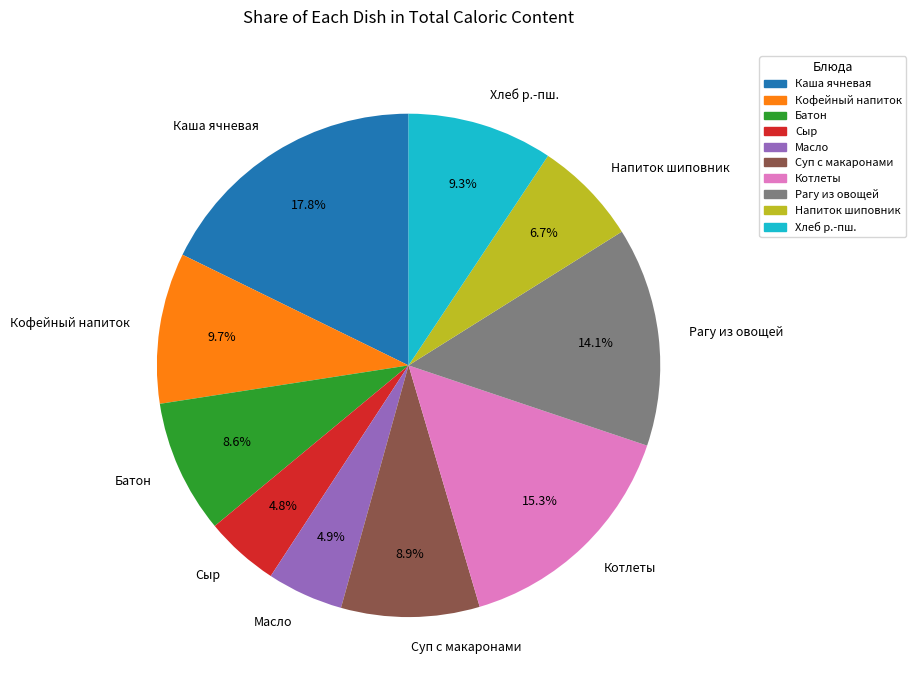

Is Кофейный напиток the majority of the pie?

No